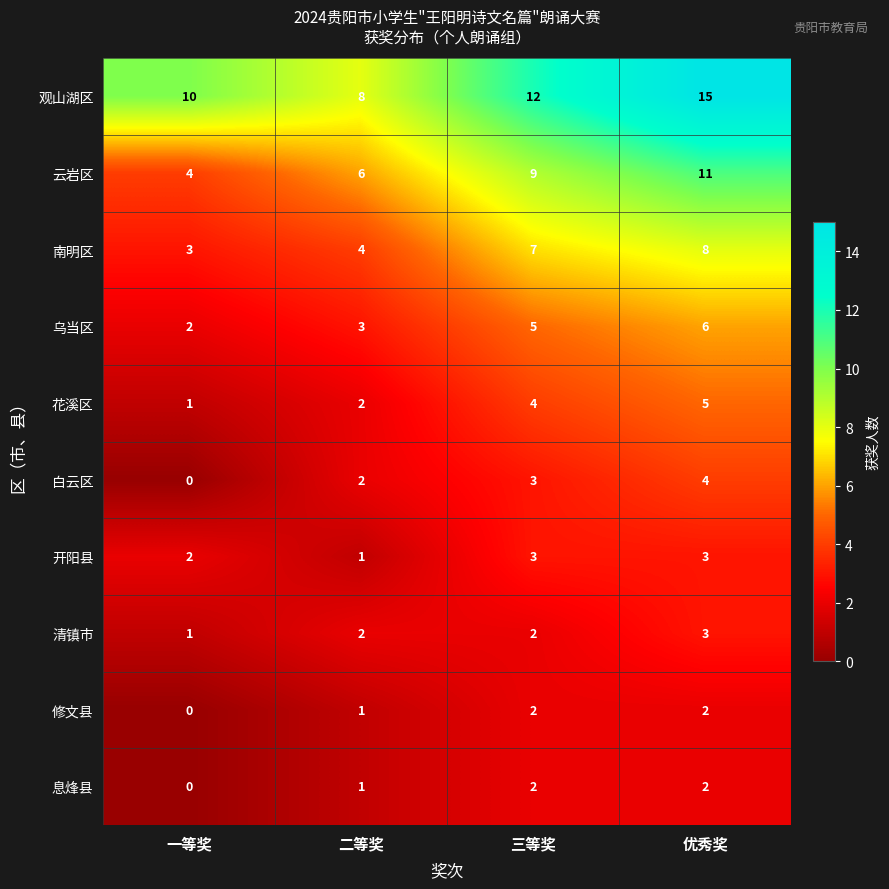

What is the difference between the highest and lowest values at 优秀奖?

13